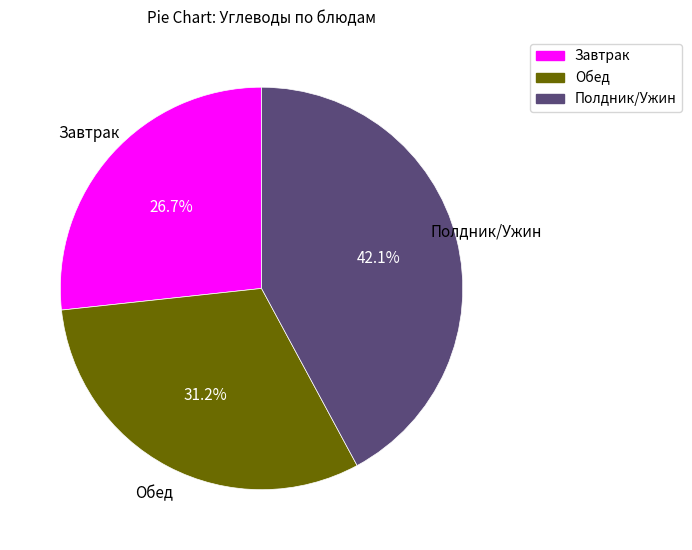

Which slice is the smallest?

Завтрак